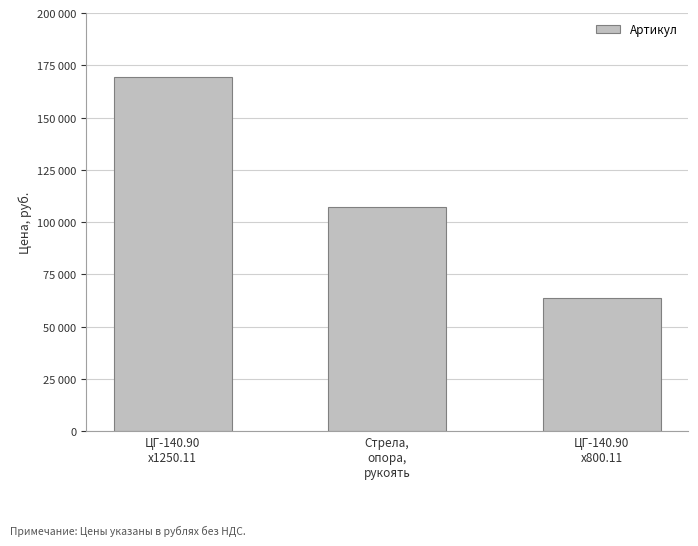

Where does the data first go above 107353?

ЦГ-140.90
х1250.11